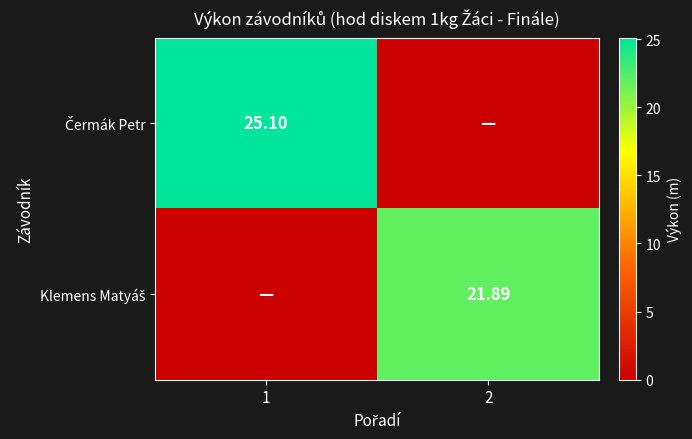

Is it true that Čermák Petr equals -14.2 at 2?

False